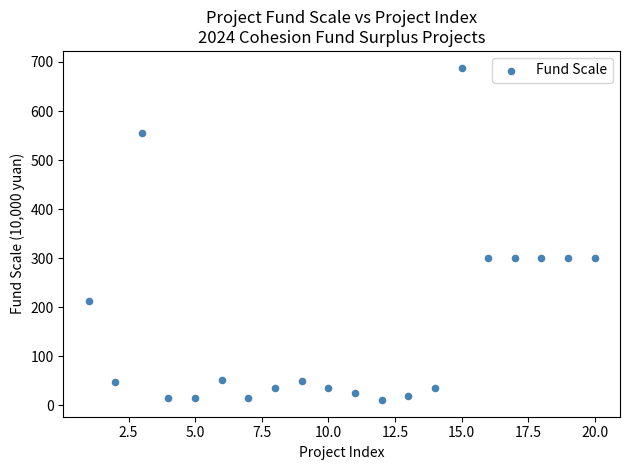

What is the range of X values (max minus min)?

19.0